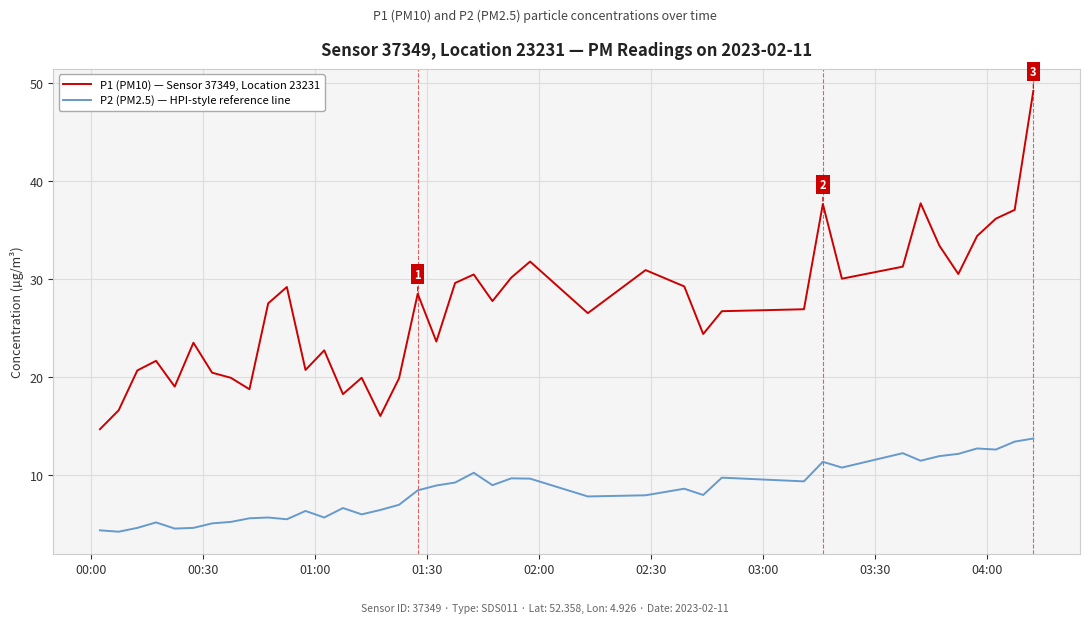

Rank the series by their average value, from highest to lowest.

P1 (PM10) — Sensor 37349, Location 23231, P2 (PM2.5) — HPI-style reference line